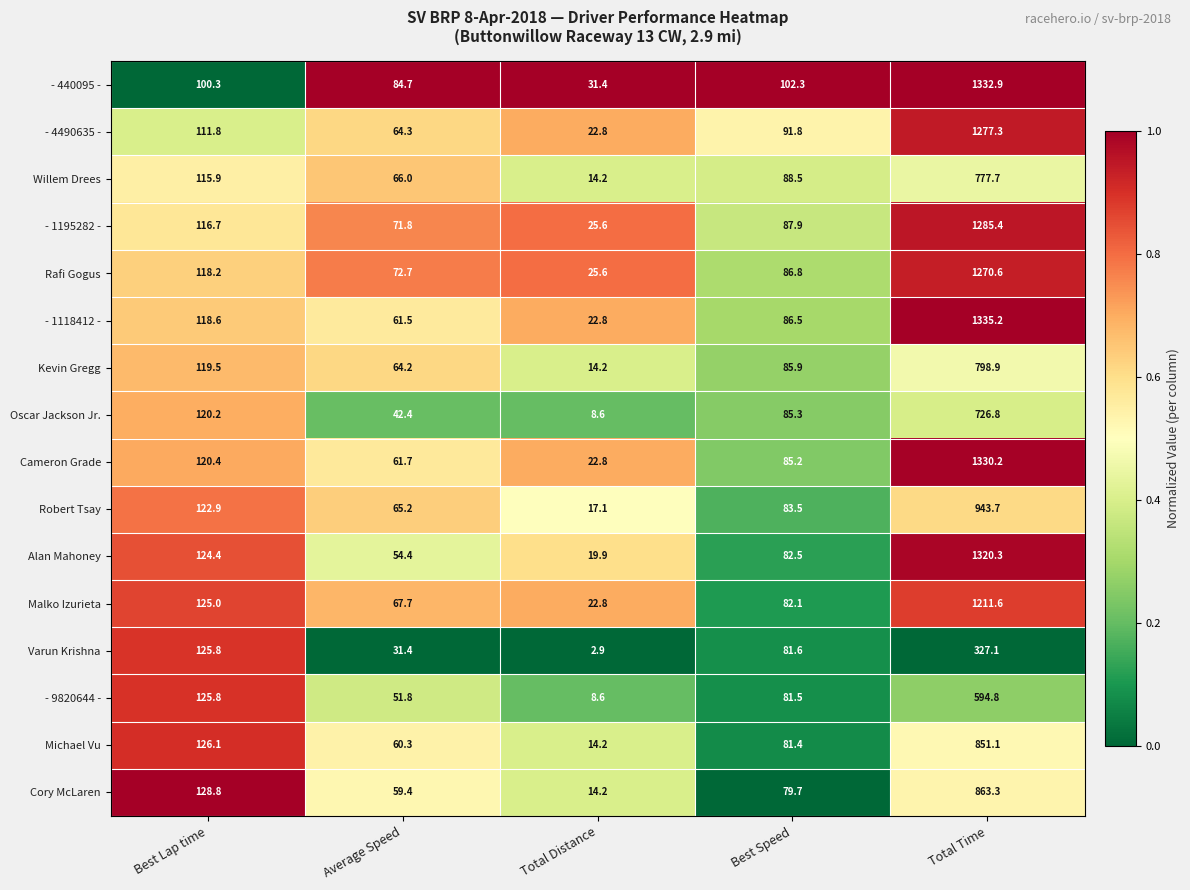

What is the spread (max minus min) of values at Average Speed?

53.3